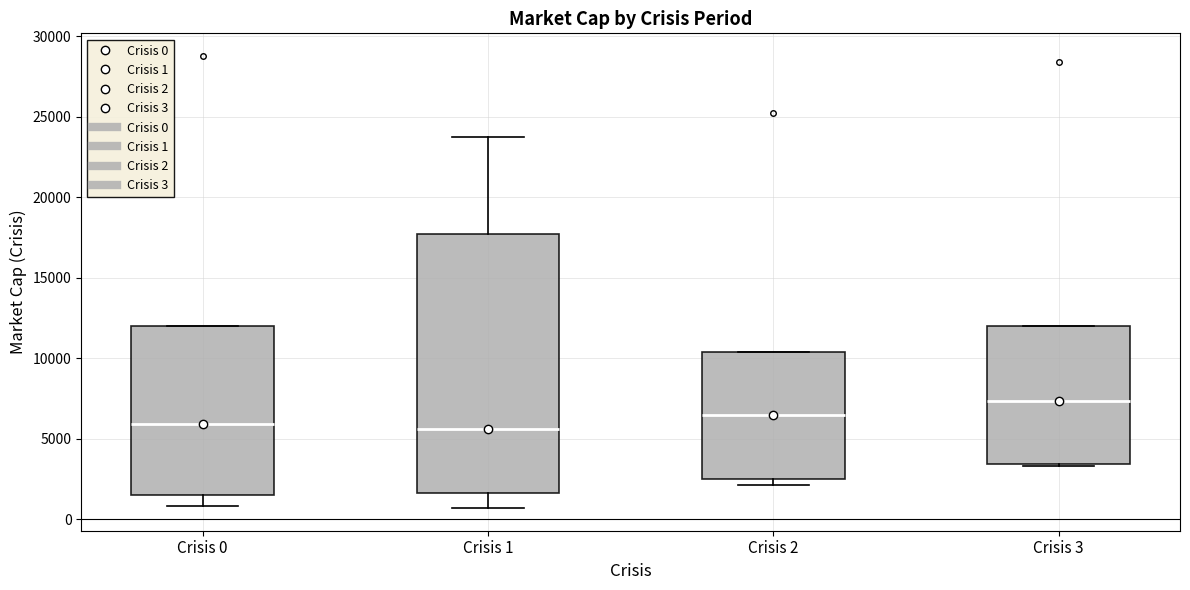

Reading left to right, read every box against the y-axis: the position of its median line, the range the box covers, and the ends of its whiskers. The values are not printed on the chart, so give them approximately, as read against the axis.

Crisis 0: median 6000, box 1500 to 12000, whiskers 1000 to 12000
Crisis 1: median 5500, box 1500 to 17500, whiskers 500 to 24000
Crisis 2: median 6500, box 2500 to 10500, whiskers 2000 to 10500
Crisis 3: median 7500, box 3500 to 12000, whiskers 3500 to 12000